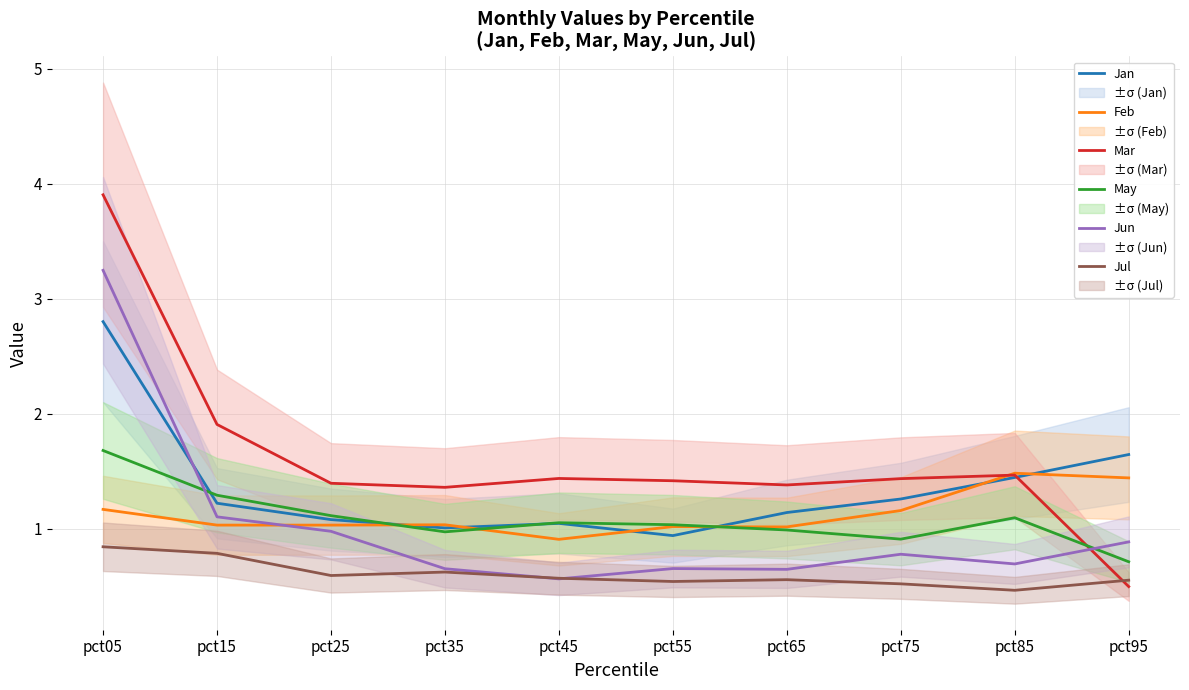

What are all the series names shown in the legend?

Jan, Feb, Mar, May, Jun, Jul